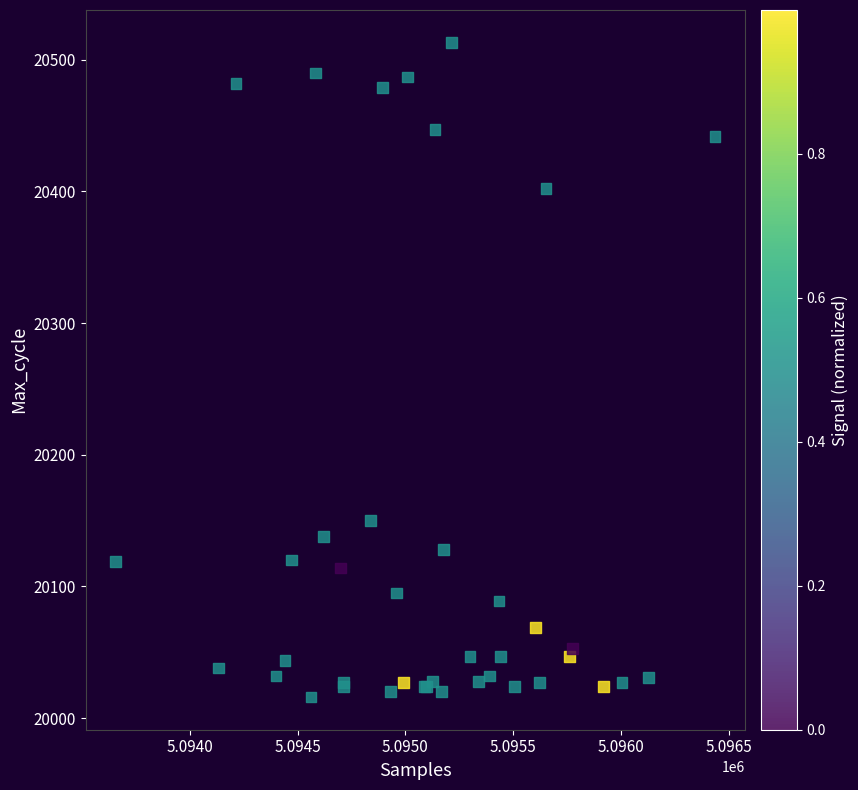

What Y value in the scatter plot is closest to 20264?

20150